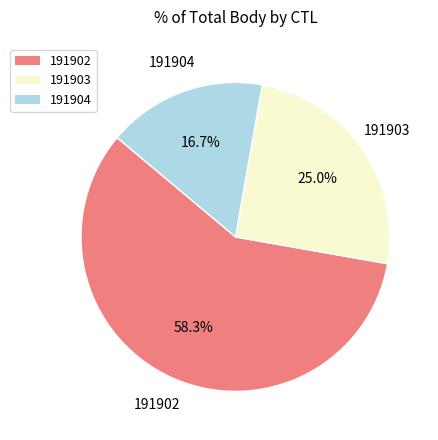

What is the ratio of the value at 191903 to the value at 191902?

0.4